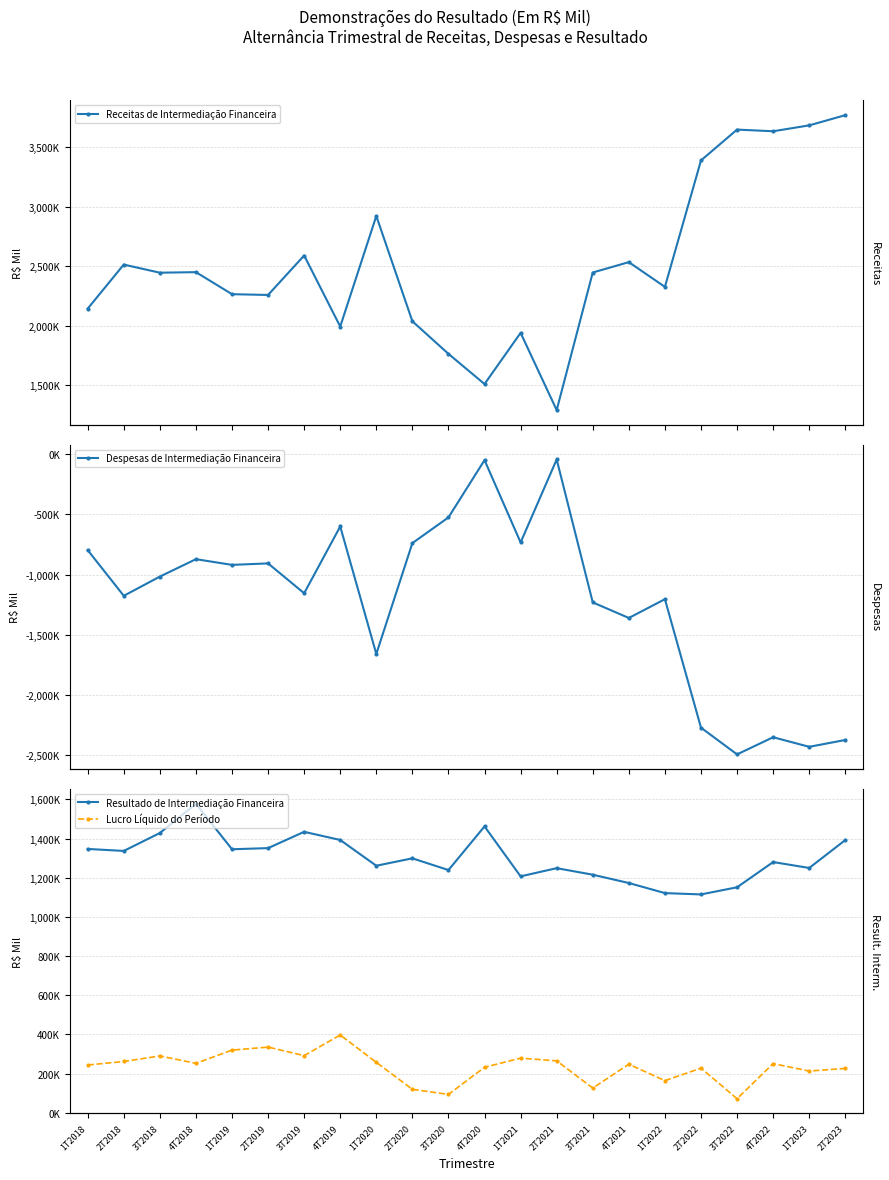

At which category does Lucro Líquido do Período reach its first local valley?

4T2018